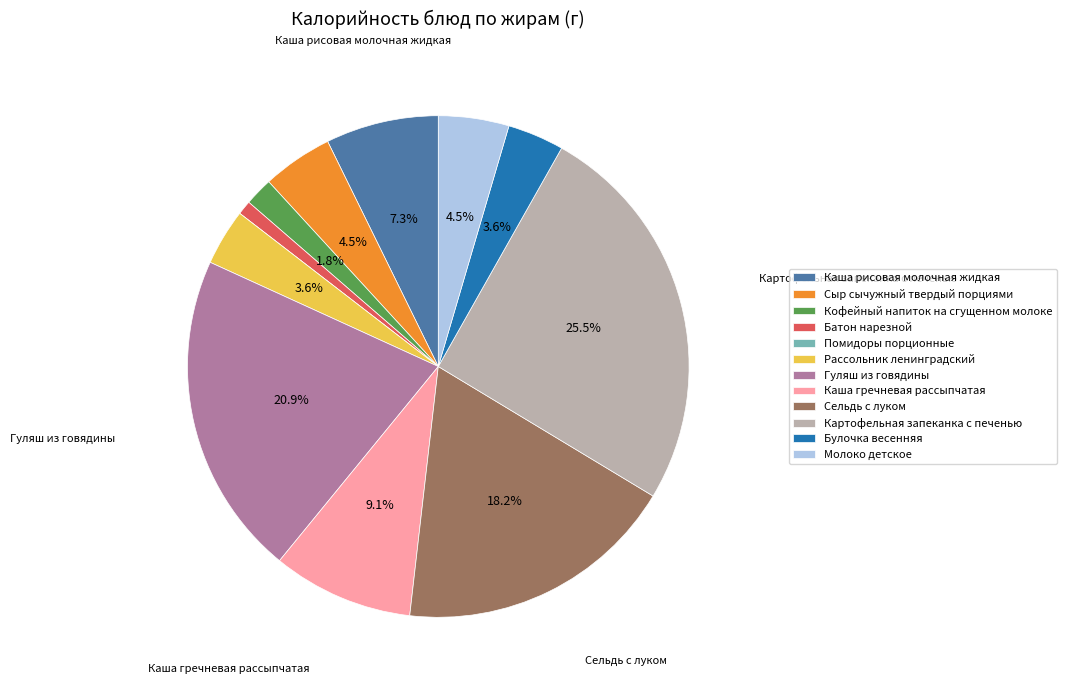

What percentage is the Сельдь с луком slice, to the nearest percent?

18%